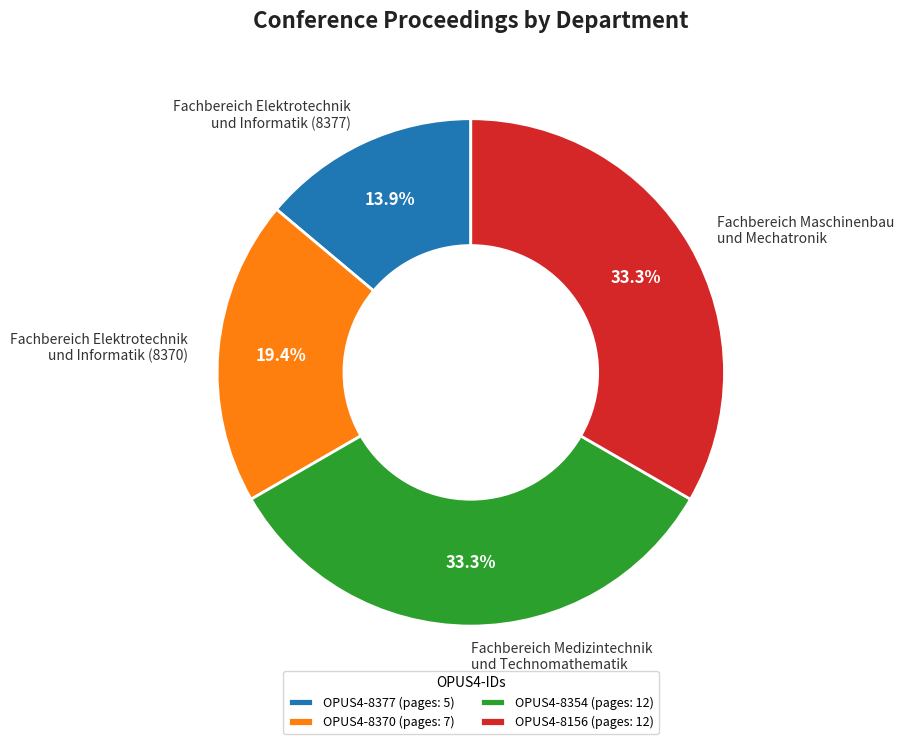

Is OPUS4-8156 the majority of the pie?

No